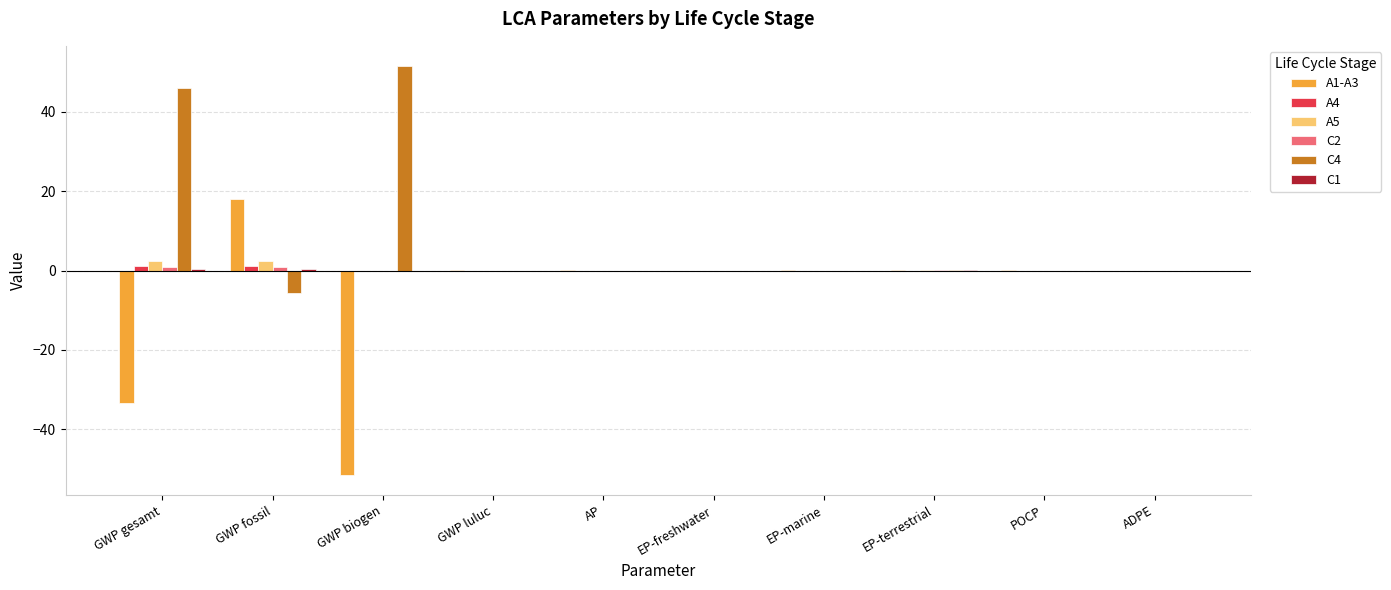

What is the greatest value displayed?

51.5